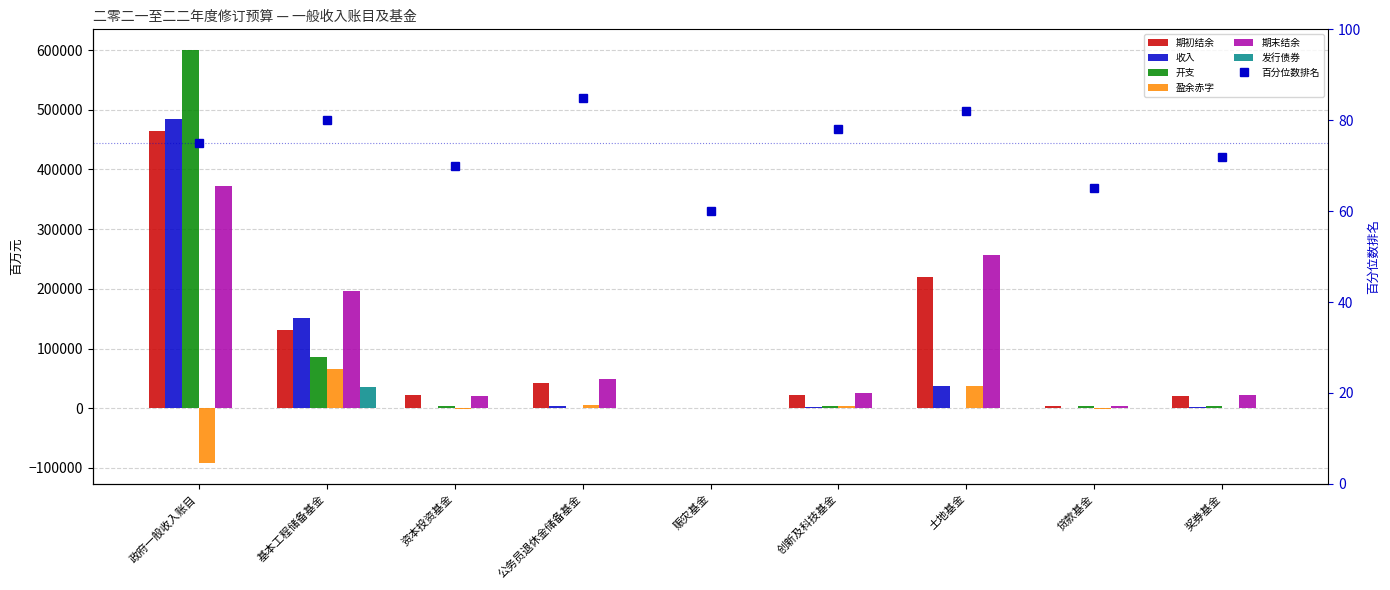

What is the smallest value displayed?

-92160